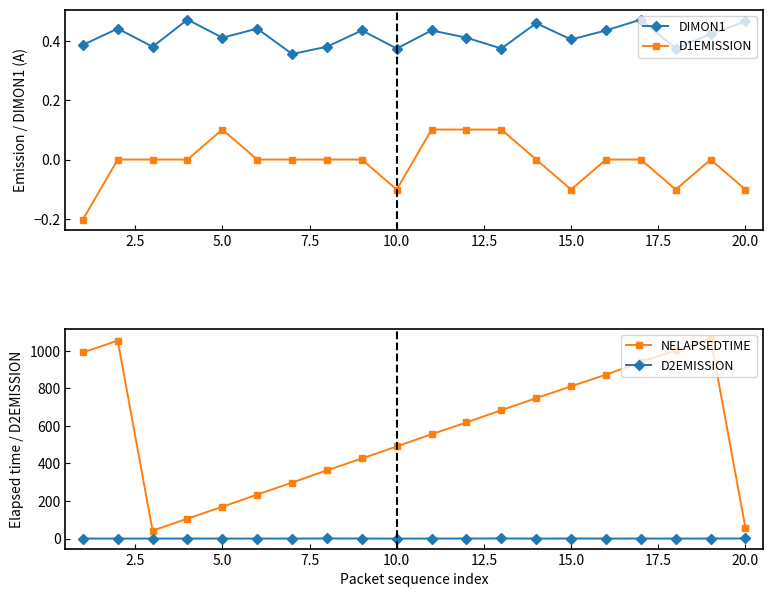

True or false: DIMON1 and D1EMISSION intersect in this chart.

False